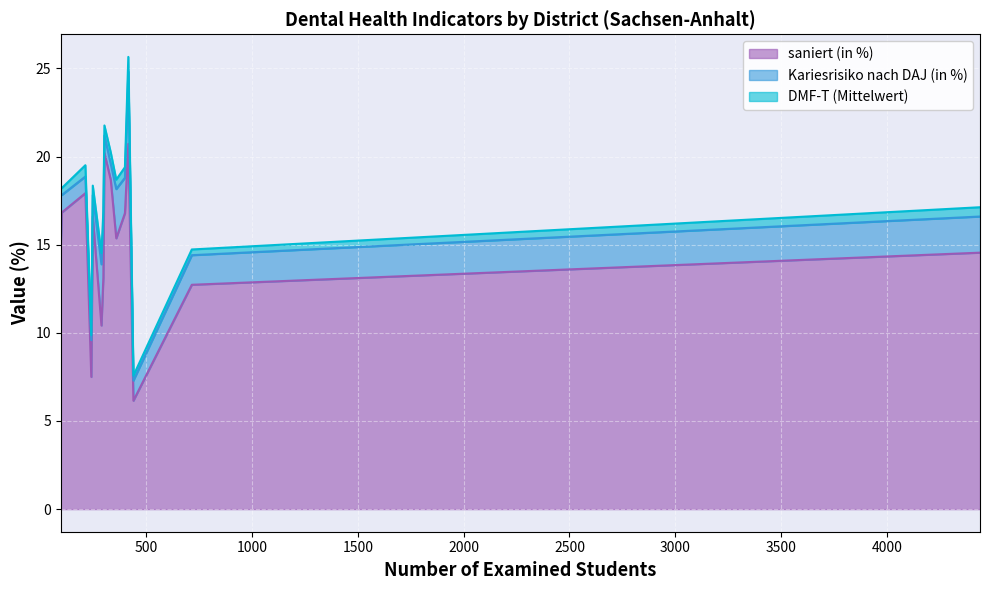

What is the minimum value shown in the chart?

0.3